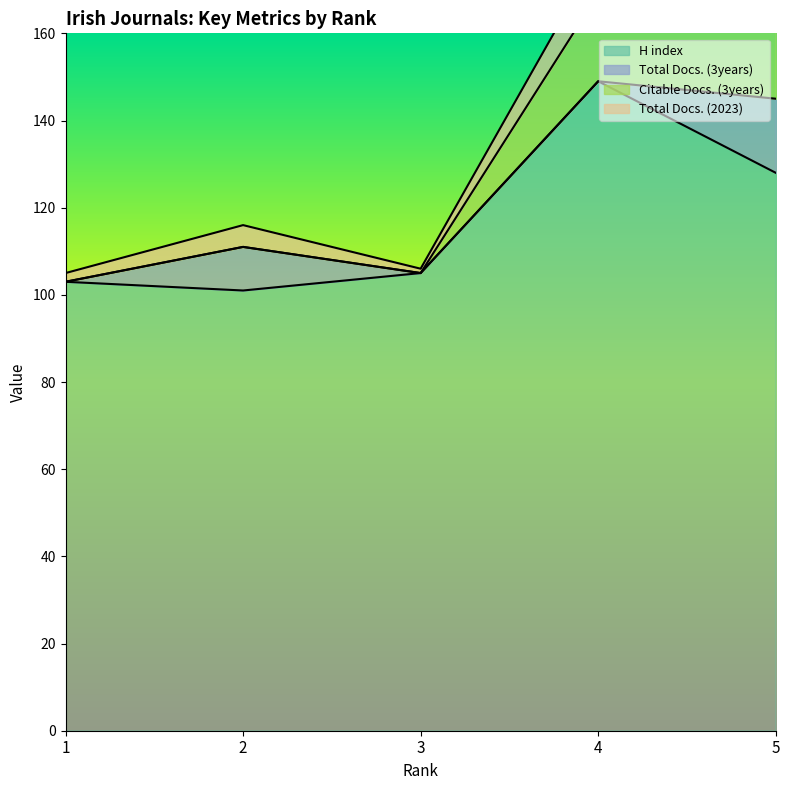

At which label does H index first exceed 105?

4